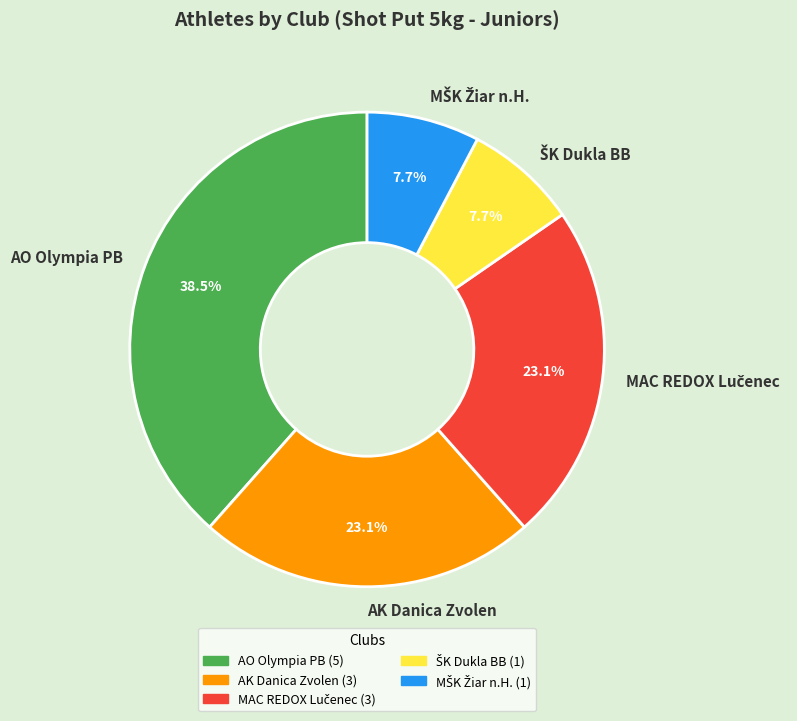

Does AO Olympia PB account for over 50% of the chart?

No